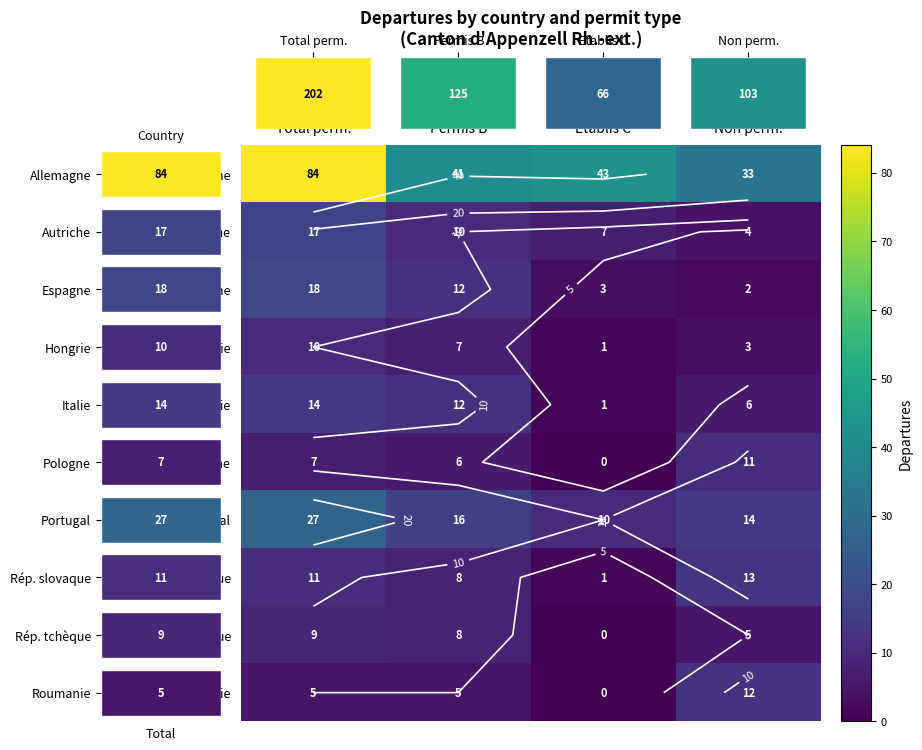

The value of Hongrie at Total perm. is 10. True or false?

True